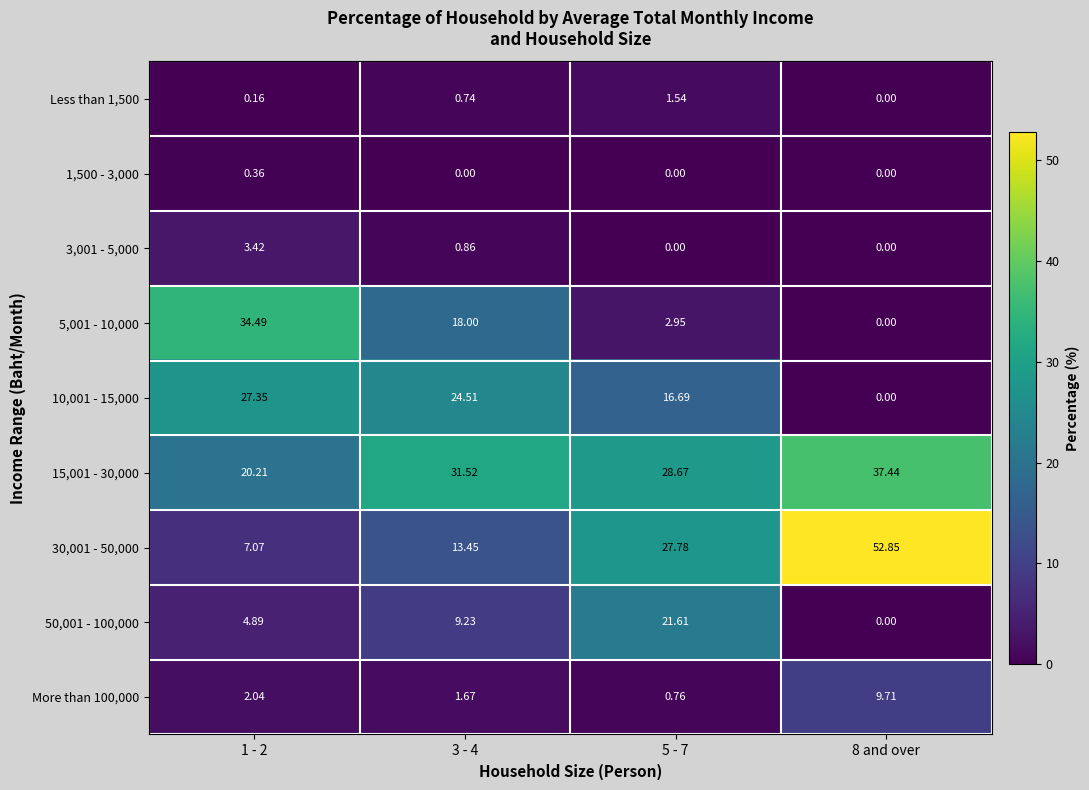

Is the value of 30,001 - 50,000 at 8 and over greater than the value of 1,500 - 3,000 at 8 and over?

Yes